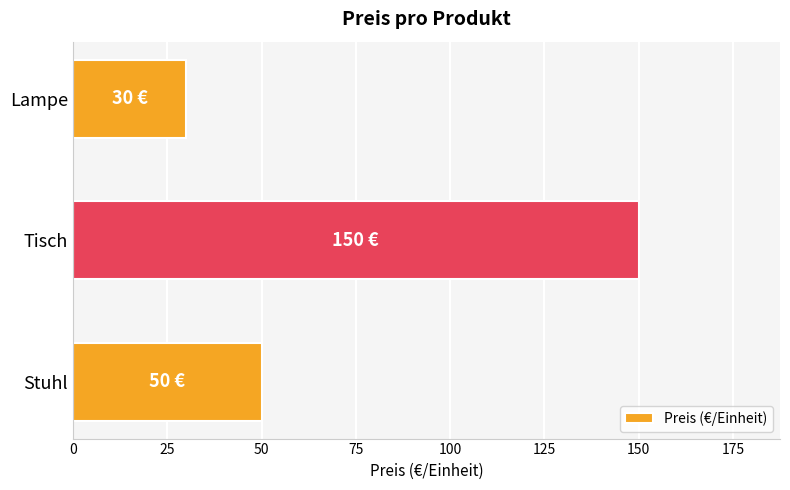

What is the sum of all values?

230